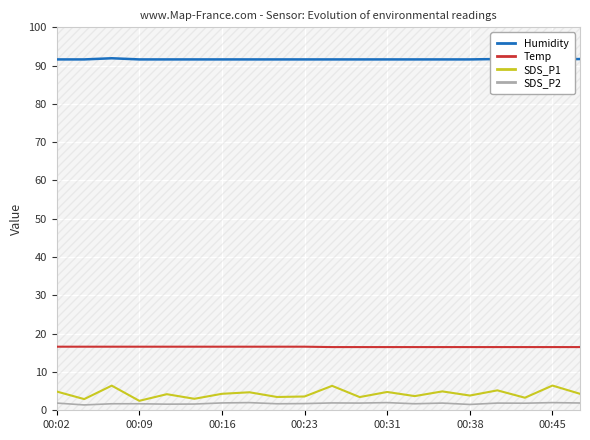

What is the average value of the SDS_P1 series?

4.3